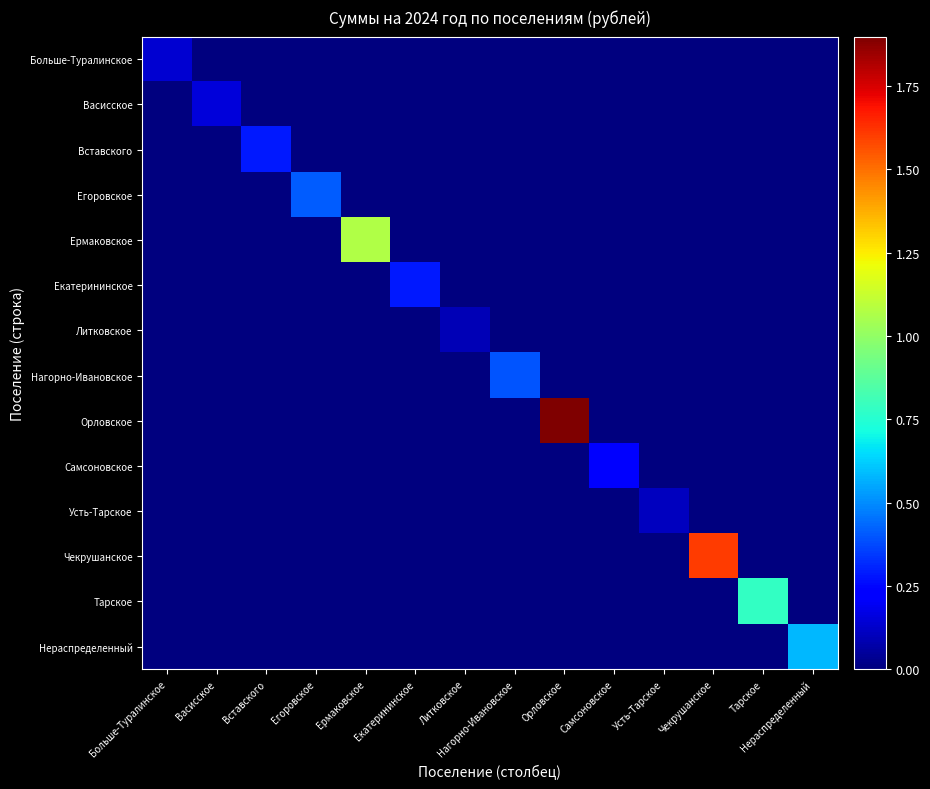

Reading left to right, extract all data points from this chart.

Больше-Туралинское: Больше-Туралинское=139861.5	Васисское=0.0	Вставского=0.0	Егоровское=0.0	Ермаковское=0.0	Екатерининское=0.0	Литковское=0.0	Нагорно-Ивановское=0.0	Орловское=0.0	Самсоновское=0.0	Усть-Тарское=0.0	Чекрушанское=0.0	Тарское=0.0	Нераспределенный=0.0
Васисское: Больше-Туралинское=0.0	Васисское=150980.0	Вставского=0.0	Егоровское=0.0	Ермаковское=0.0	Екатерининское=0.0	Литковское=0.0	Нагорно-Ивановское=0.0	Орловское=0.0	Самсоновское=0.0	Усть-Тарское=0.0	Чекрушанское=0.0	Тарское=0.0	Нераспределенный=0.0
Вставского: Больше-Туралинское=0.0	Васисское=0.0	Вставского=285000.0	Егоровское=0.0	Ермаковское=0.0	Екатерининское=0.0	Литковское=0.0	Нагорно-Ивановское=0.0	Орловское=0.0	Самсоновское=0.0	Усть-Тарское=0.0	Чекрушанское=0.0	Тарское=0.0	Нераспределенный=0.0
Егоровское: Больше-Туралинское=0.0	Васисское=0.0	Вставского=0.0	Егоровское=411132.0	Ермаковское=0.0	Екатерининское=0.0	Литковское=0.0	Нагорно-Ивановское=0.0	Орловское=0.0	Самсоновское=0.0	Усть-Тарское=0.0	Чекрушанское=0.0	Тарское=0.0	Нераспределенный=0.0
Ермаковское: Больше-Туралинское=0.0	Васисское=0.0	Вставского=0.0	Егоровское=0.0	Ермаковское=1072836.5	Екатерининское=0.0	Литковское=0.0	Нагорно-Ивановское=0.0	Орловское=0.0	Самсоновское=0.0	Усть-Тарское=0.0	Чекрушанское=0.0	Тарское=0.0	Нераспределенный=0.0
Екатерининское: Больше-Туралинское=0.0	Васисское=0.0	Вставского=0.0	Егоровское=0.0	Ермаковское=0.0	Екатерининское=286500.0	Литковское=0.0	Нагорно-Ивановское=0.0	Орловское=0.0	Самсоновское=0.0	Усть-Тарское=0.0	Чекрушанское=0.0	Тарское=0.0	Нераспределенный=0.0
Литковское: Больше-Туралинское=0.0	Васисское=0.0	Вставского=0.0	Егоровское=0.0	Ермаковское=0.0	Екатерининское=0.0	Литковское=89568.4	Нагорно-Ивановское=0.0	Орловское=0.0	Самсоновское=0.0	Усть-Тарское=0.0	Чекрушанское=0.0	Тарское=0.0	Нераспределенный=0.0
Нагорно-Ивановское: Больше-Туралинское=0.0	Васисское=0.0	Вставского=0.0	Егоровское=0.0	Ермаковское=0.0	Екатерининское=0.0	Литковское=0.0	Нагорно-Ивановское=397400.0	Орловское=0.0	Самсоновское=0.0	Усть-Тарское=0.0	Чекрушанское=0.0	Тарское=0.0	Нераспределенный=0.0
Орловское: Больше-Туралинское=0.0	Васисское=0.0	Вставского=0.0	Егоровское=0.0	Ермаковское=0.0	Екатерининское=0.0	Литковское=0.0	Нагорно-Ивановское=0.0	Орловское=1898444.4	Самсоновское=0.0	Усть-Тарское=0.0	Чекрушанское=0.0	Тарское=0.0	Нераспределенный=0.0
Самсоновское: Больше-Туралинское=0.0	Васисское=0.0	Вставского=0.0	Егоровское=0.0	Ермаковское=0.0	Екатерининское=0.0	Литковское=0.0	Нагорно-Ивановское=0.0	Орловское=0.0	Самсоновское=216892.0	Усть-Тарское=0.0	Чекрушанское=0.0	Тарское=0.0	Нераспределенный=0.0
Усть-Тарское: Больше-Туралинское=0.0	Васисское=0.0	Вставского=0.0	Егоровское=0.0	Ермаковское=0.0	Екатерининское=0.0	Литковское=0.0	Нагорно-Ивановское=0.0	Орловское=0.0	Самсоновское=0.0	Усть-Тарское=104300.0	Чекрушанское=0.0	Тарское=0.0	Нераспределенный=0.0
Чекрушанское: Больше-Туралинское=0.0	Васисское=0.0	Вставского=0.0	Егоровское=0.0	Ермаковское=0.0	Екатерининское=0.0	Литковское=0.0	Нагорно-Ивановское=0.0	Орловское=0.0	Самсоновское=0.0	Усть-Тарское=0.0	Чекрушанское=1607850.0	Тарское=0.0	Нераспределенный=0.0
Тарское: Больше-Туралинское=0.0	Васисское=0.0	Вставского=0.0	Егоровское=0.0	Ермаковское=0.0	Екатерининское=0.0	Литковское=0.0	Нагорно-Ивановское=0.0	Орловское=0.0	Самсоновское=0.0	Усть-Тарское=0.0	Чекрушанское=0.0	Тарское=782098.0	Нераспределенный=0.0
Нераспределенный: Больше-Туралинское=0.0	Васисское=0.0	Вставского=0.0	Егоровское=0.0	Ермаковское=0.0	Екатерининское=0.0	Литковское=0.0	Нагорно-Ивановское=0.0	Орловское=0.0	Самсоновское=0.0	Усть-Тарское=0.0	Чекрушанское=0.0	Тарское=0.0	Нераспределенный=578557.2